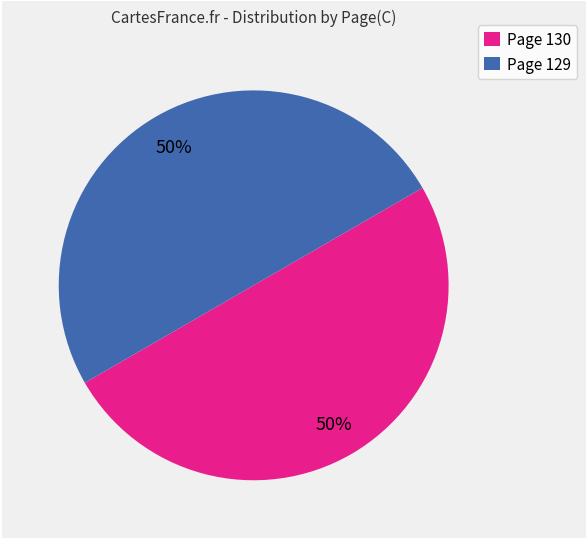

Count the number of slices in the pie.

2